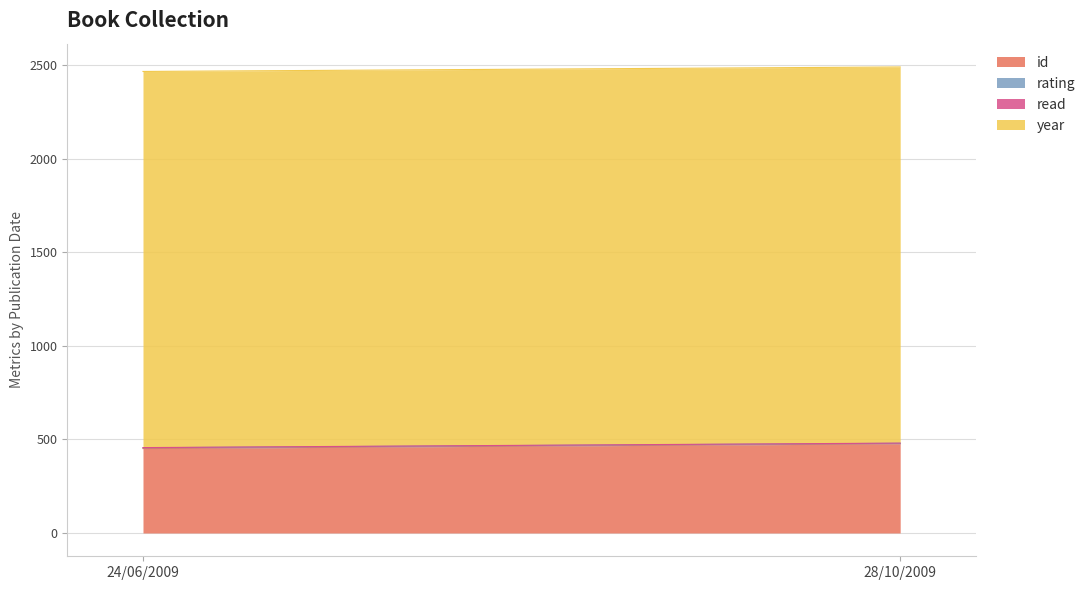

At how many categories does at least one series exceed 1166?

2